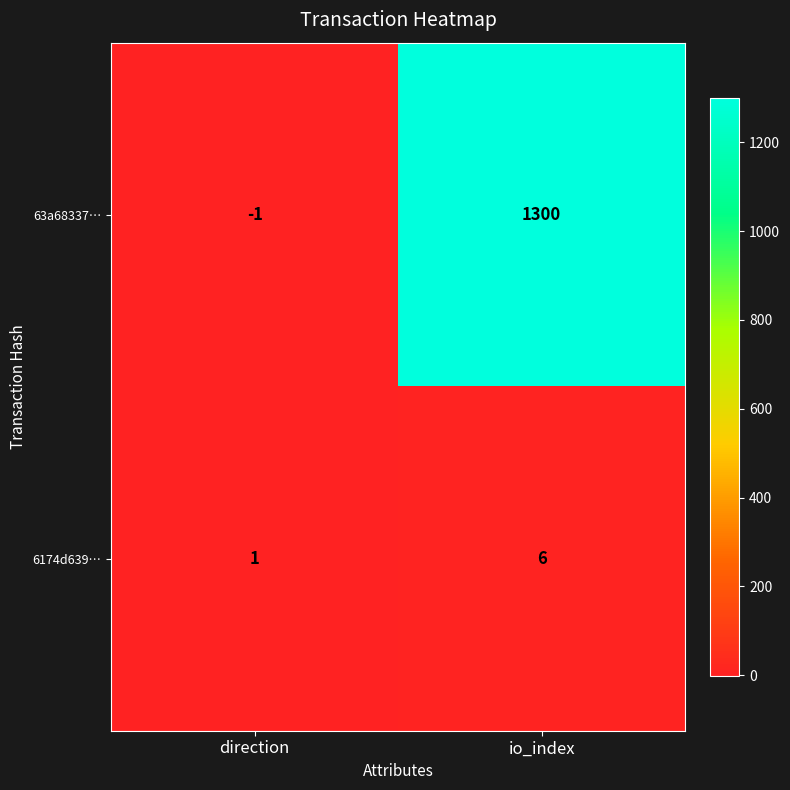

Reading left to right, extract all data points from this chart.

63a68337…: -1	1300
6174d639…: 1	6